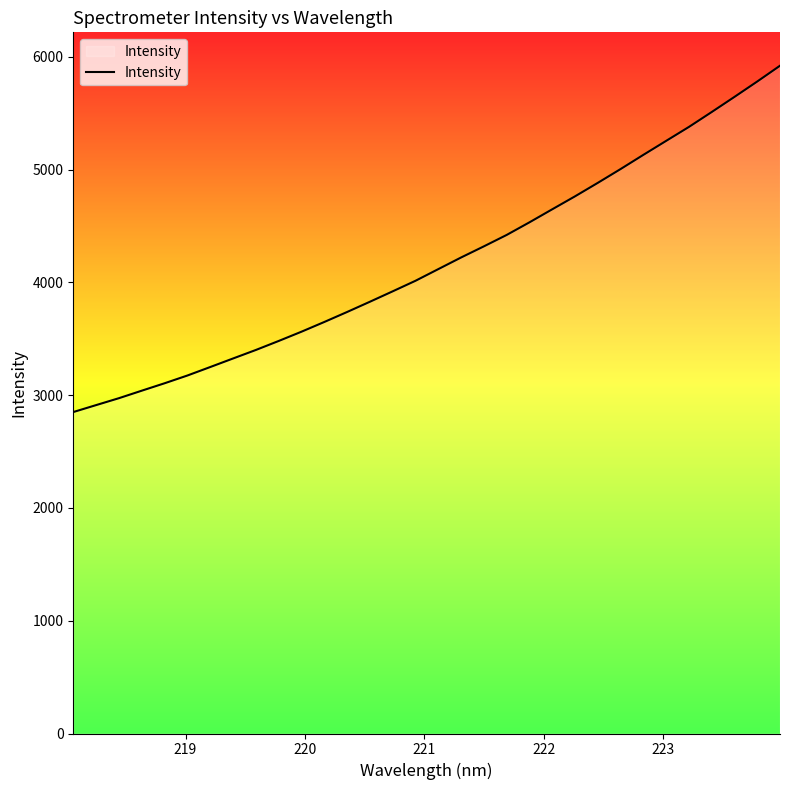

Does the chart have visible grid lines?

No